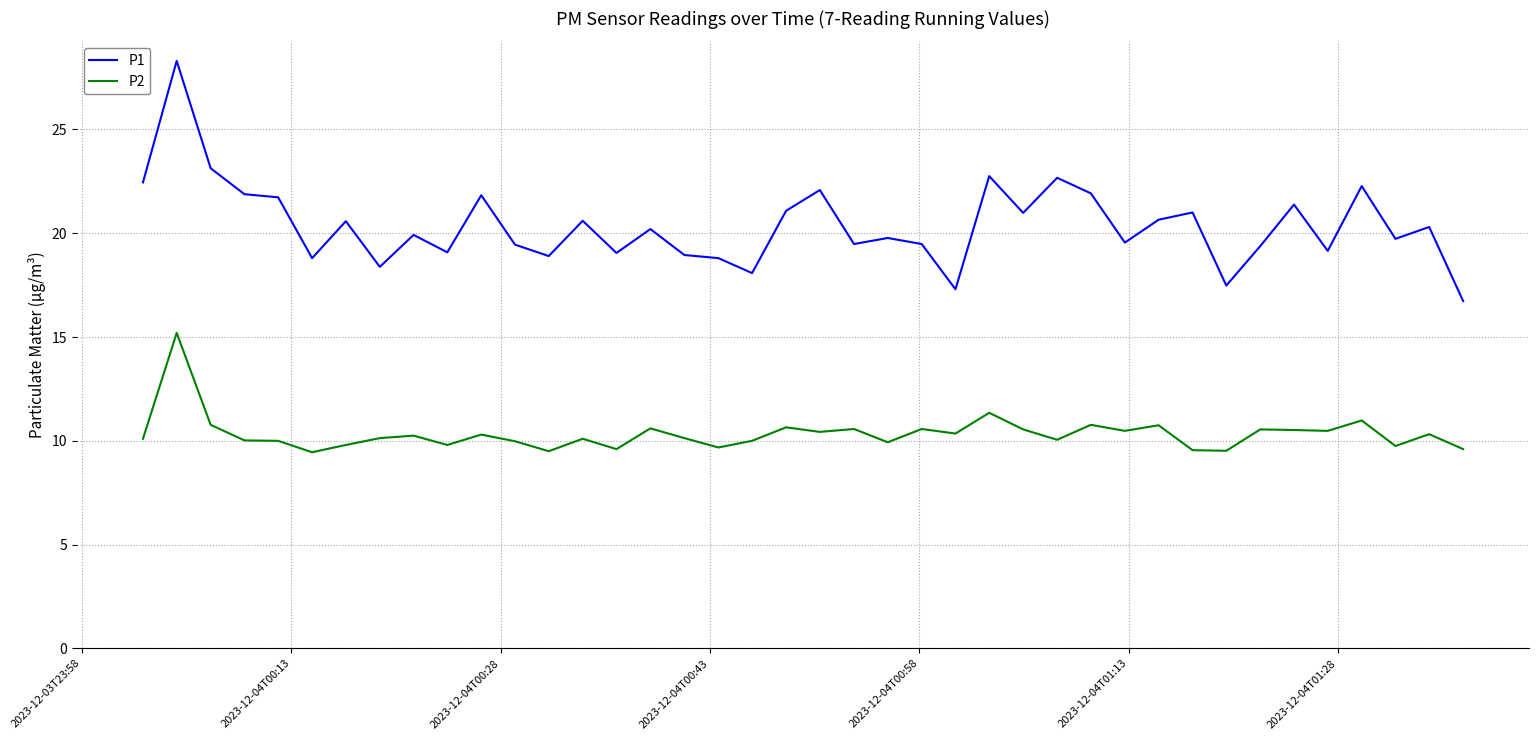

What is the maximum value for P2?

15.2